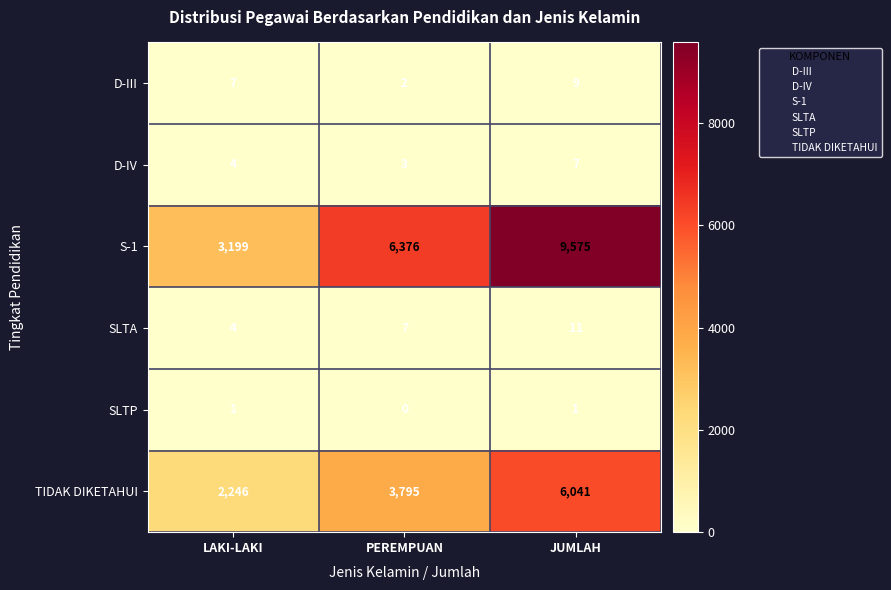

At which label does D-III reach its peak?

JUMLAH